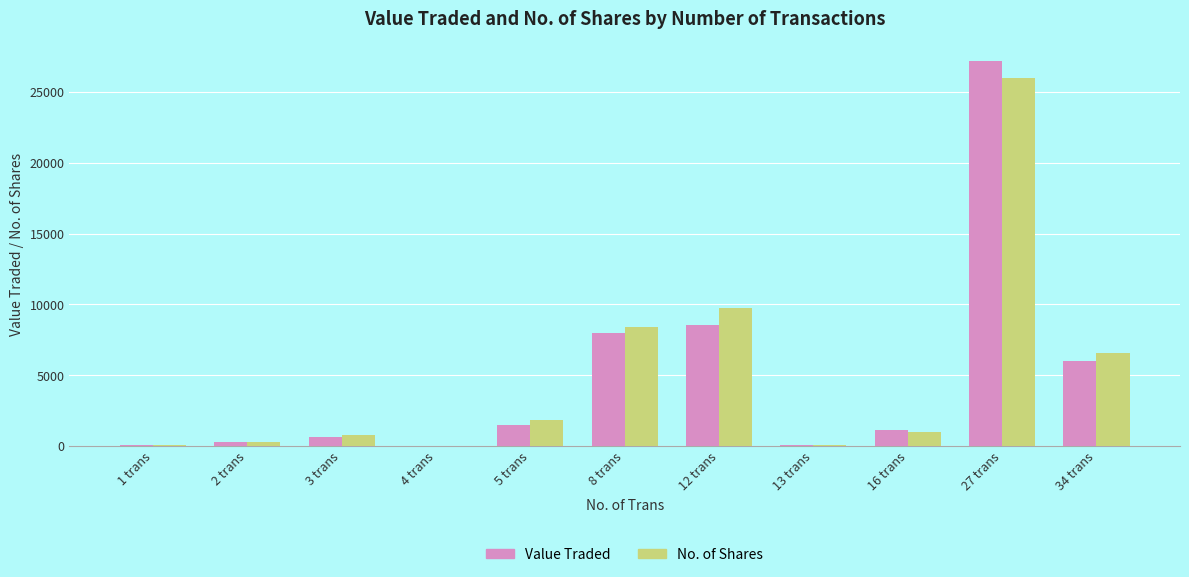

What is the spread (max minus min) of values at 8 trans?

399